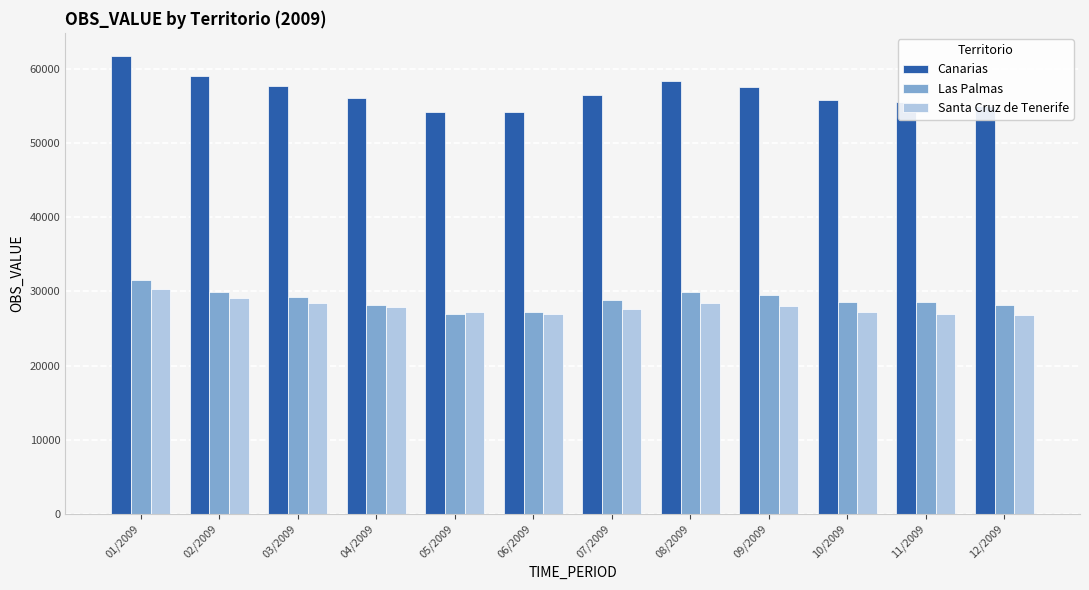

Which series has the largest range (max minus min)?

Canarias